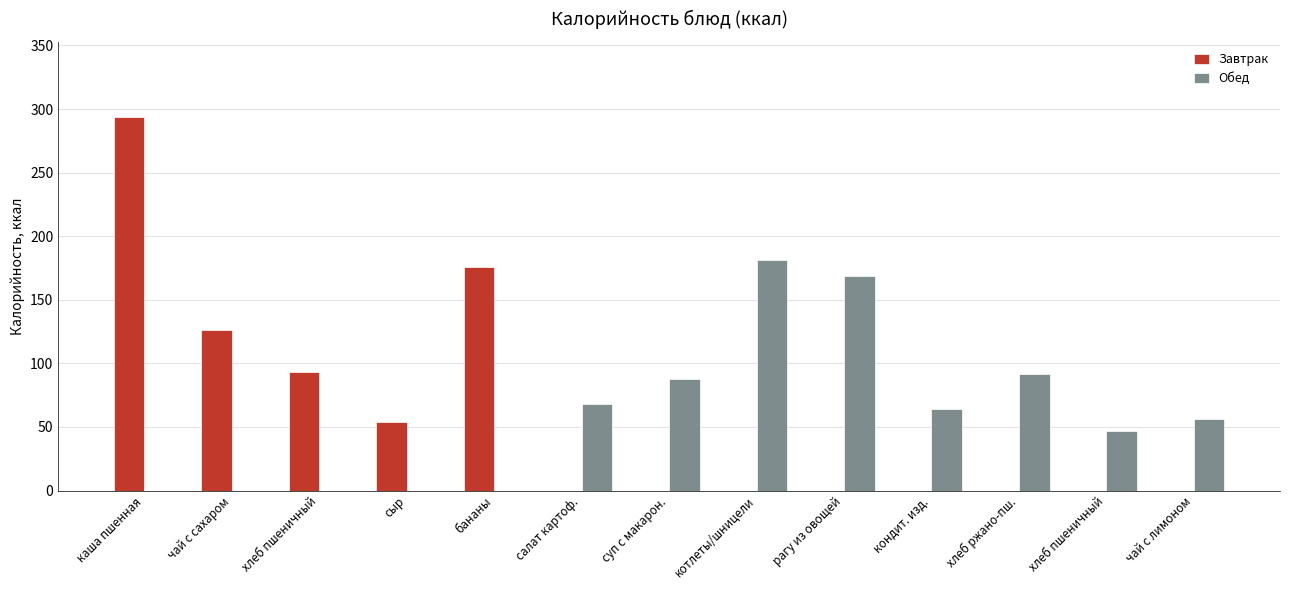

Which series has the widest spread of values?

Завтрак